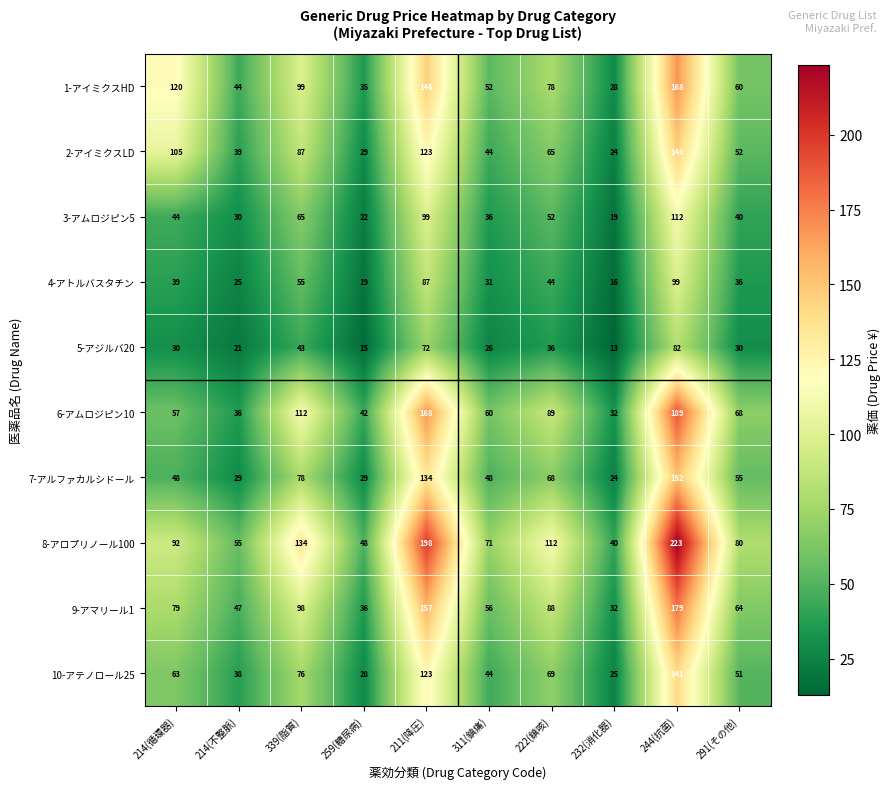

Rank the series by their maximum value, from highest to lowest.

8-アロプリノール100, 6-アムロジピン10, 9-アマリール1, 1-アイミクスHD, 7-アルファカルシドール, 2-アイミクスLD, 10-アテノロール25, 3-アムロジピン5, 4-アトルバスタチン, 5-アジルバ20